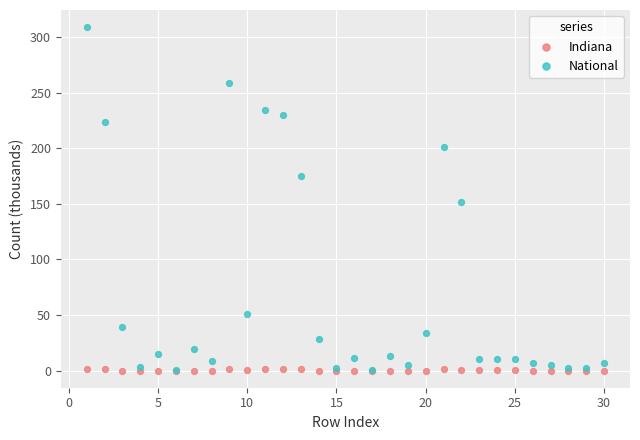

Which series has the largest Y range (max minus min)?

National